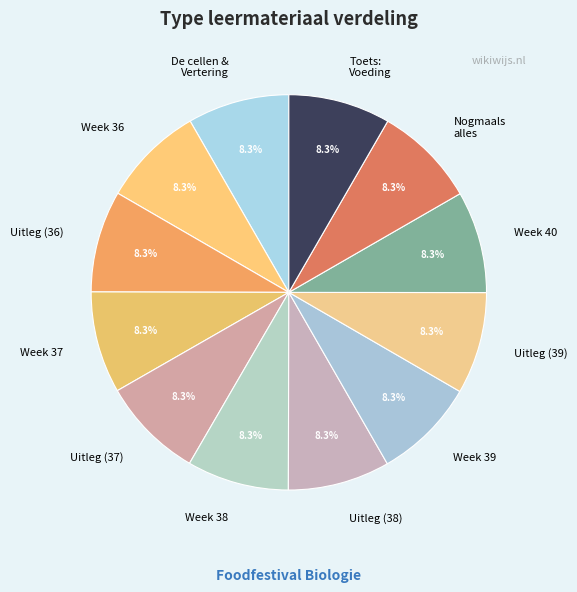

Does any single category account for the majority?

No